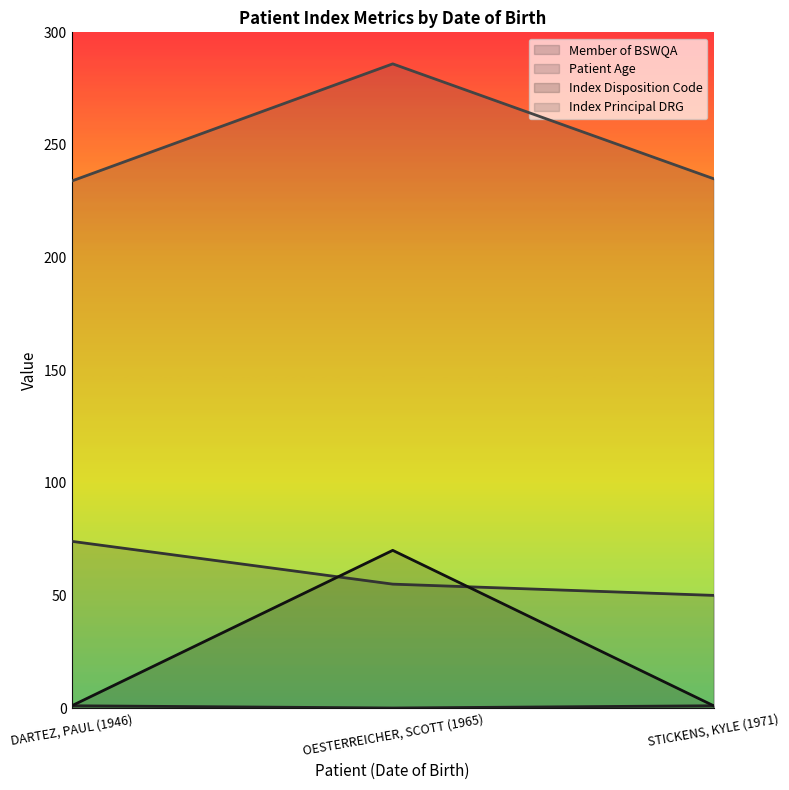

What is the total value across all series at STICKENS, KYLE (1971)?

287